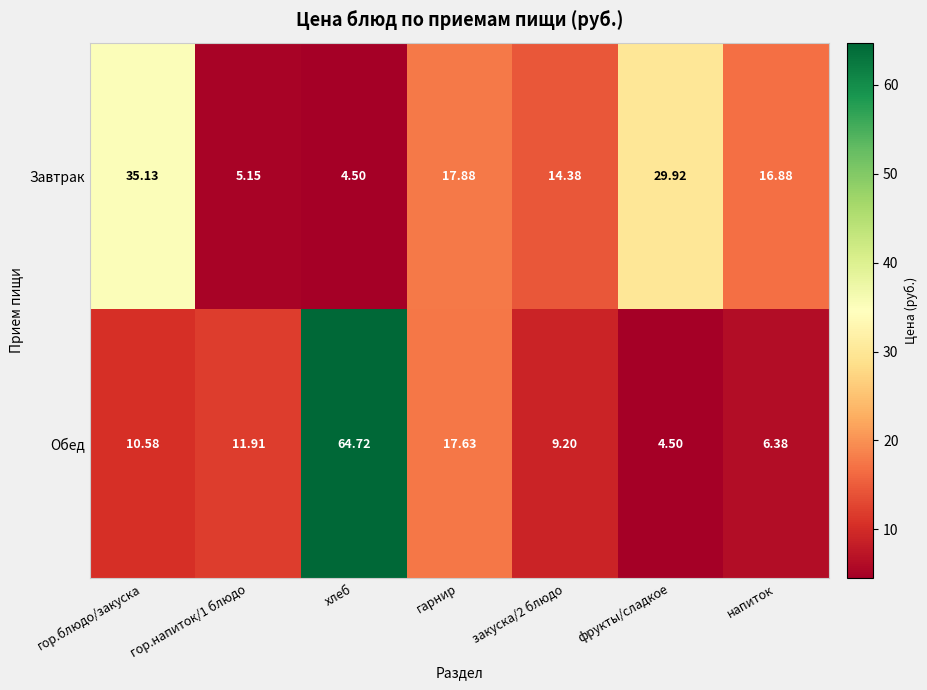

Rank the series by their average value, from lowest to highest.

Завтрак, Обед